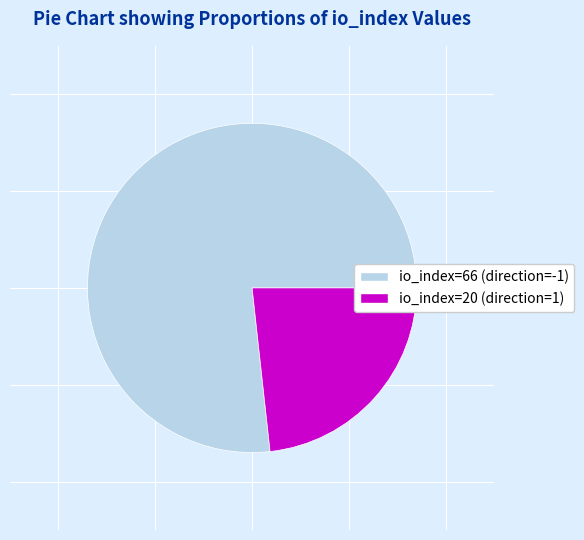

Rank the categories by value from lowest to highest.

io_index=20 (direction=1), io_index=66 (direction=-1)